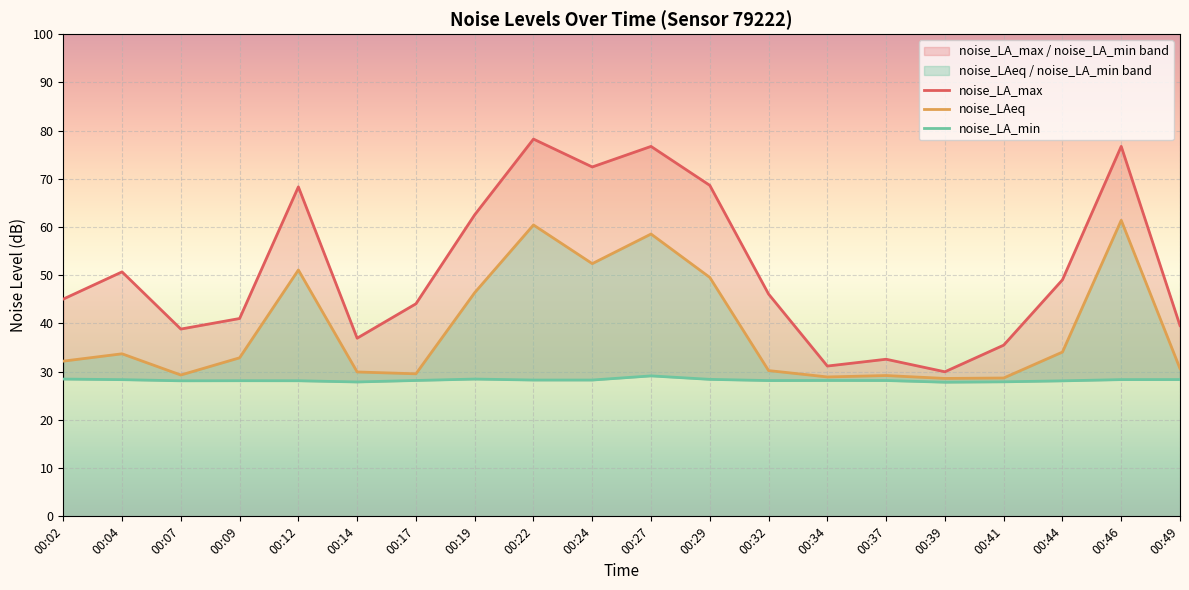

The noise_LAeq series shows 52.4 at 00:24. True or false?

True